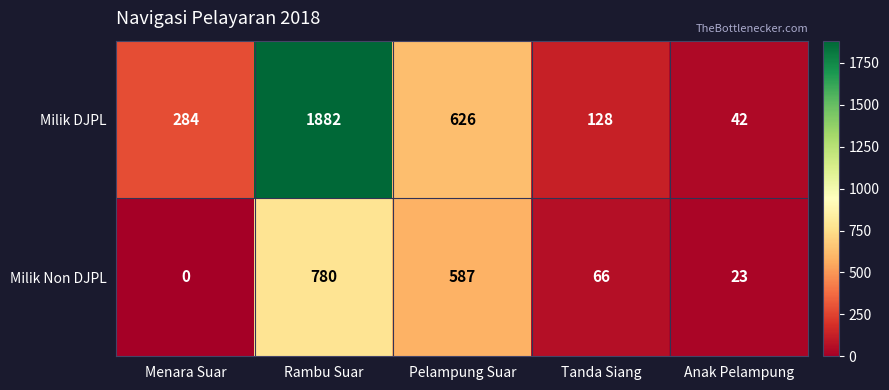

What is the sum of the Milik DJPL values at Menara Suar and Pelampung Suar?

910